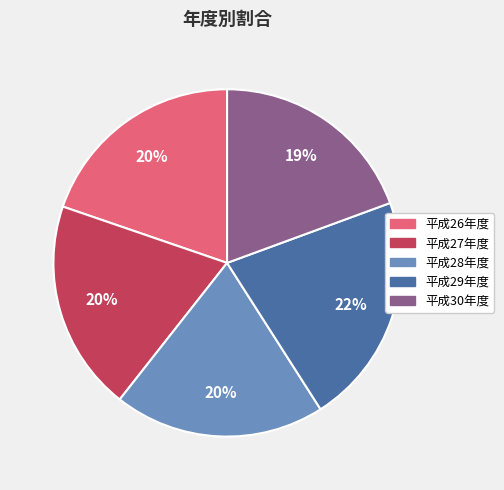

The 平成26年度 slice represents 14% of the pie. True or false?

False